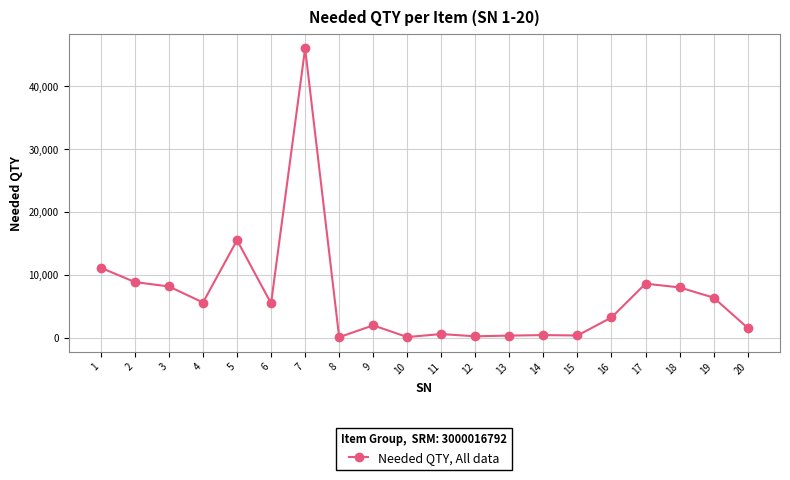

How many lines are shown in the chart?

1